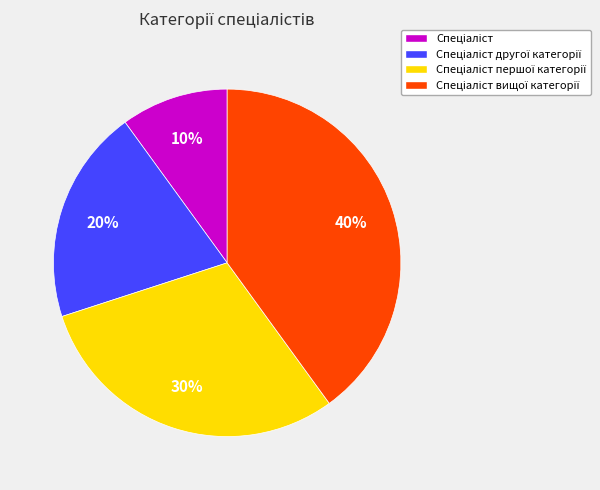

To the nearest percent, what is the average slice percentage?

25%